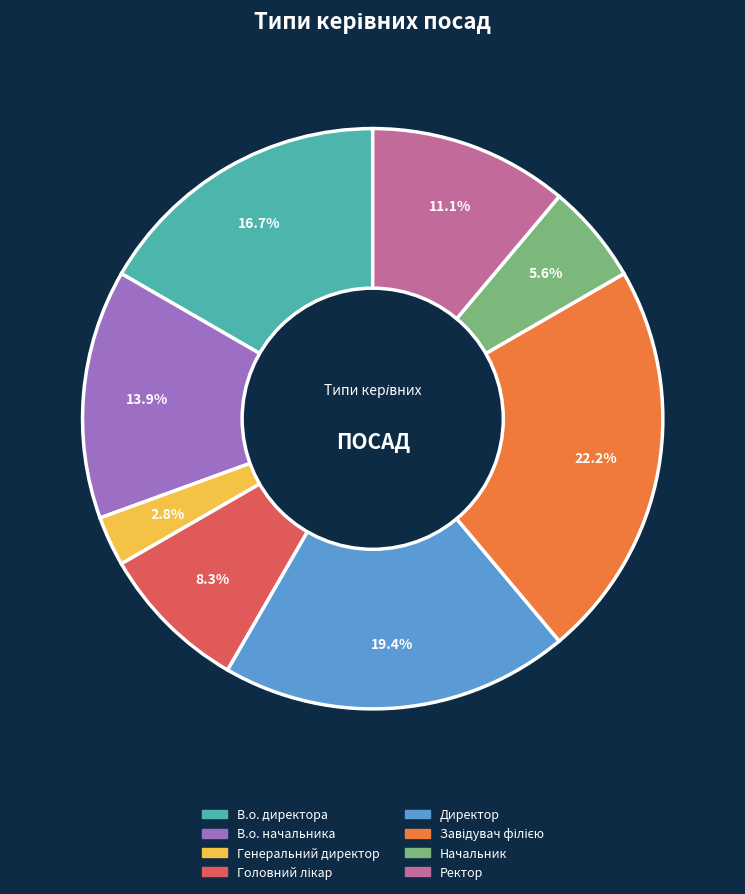

To the nearest percent, what percentage of the pie is В.о. директора?

17%